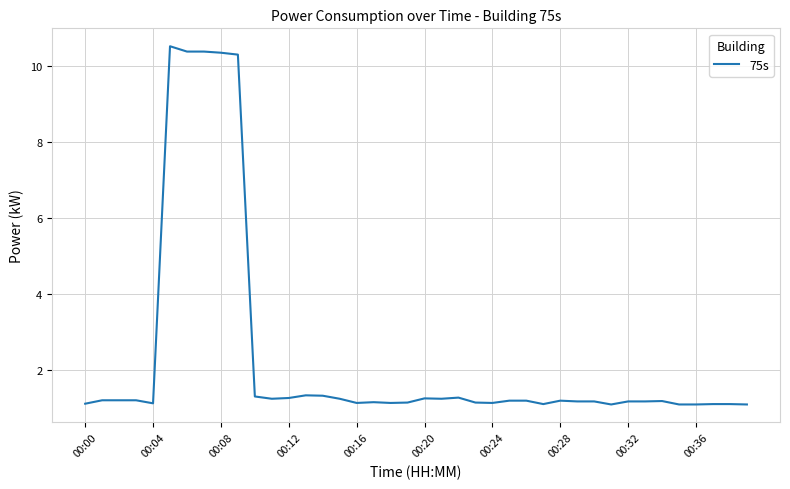

Does the chart have visible grid lines?

Yes